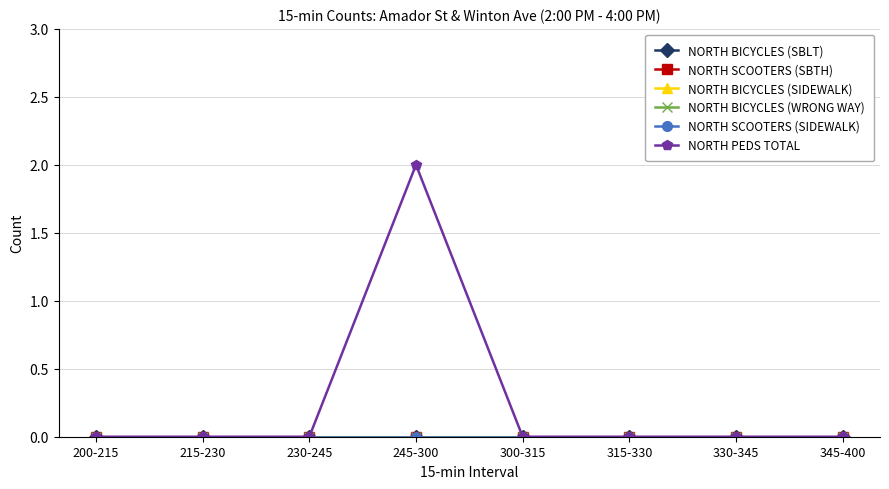

Reading left to right, extract all data points from this chart.

NORTH BICYCLES (SBLT): 200-215=0	215-230=0	230-245=0	245-300=0	300-315=0	315-330=0	330-345=0	345-400=0
NORTH SCOOTERS (SBTH): 200-215=0	215-230=0	230-245=0	245-300=0	300-315=0	315-330=0	330-345=0	345-400=0
NORTH BICYCLES (SIDEWALK): 200-215=0	215-230=0	230-245=0	245-300=0	300-315=0	315-330=0	330-345=0	345-400=0
NORTH BICYCLES (WRONG WAY): 200-215=0	215-230=0	230-245=0	245-300=0	300-315=0	315-330=0	330-345=0	345-400=0
NORTH SCOOTERS (SIDEWALK): 200-215=0	215-230=0	230-245=0	245-300=0	300-315=0	315-330=0	330-345=0	345-400=0
NORTH PEDS TOTAL: 200-215=0	215-230=0	230-245=0	245-300=2	300-315=0	315-330=0	330-345=0	345-400=0